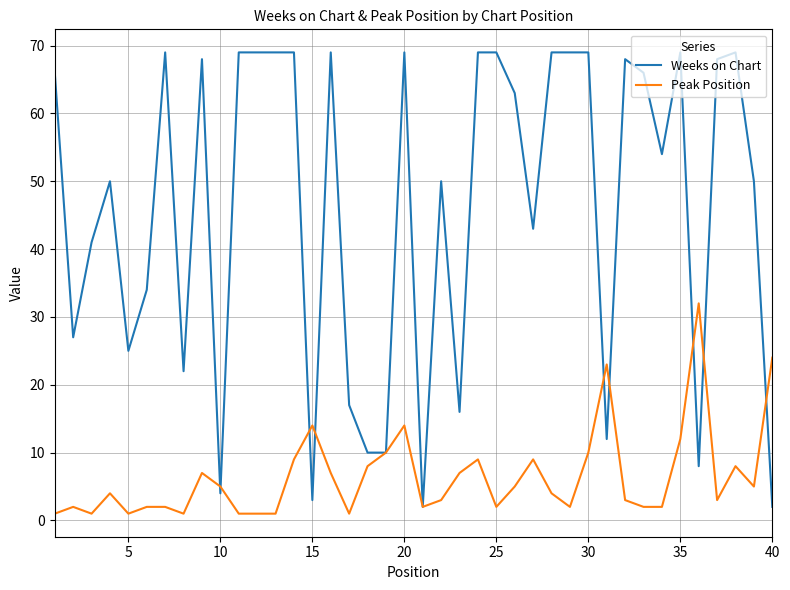

Count the number of categories in the chart.

40